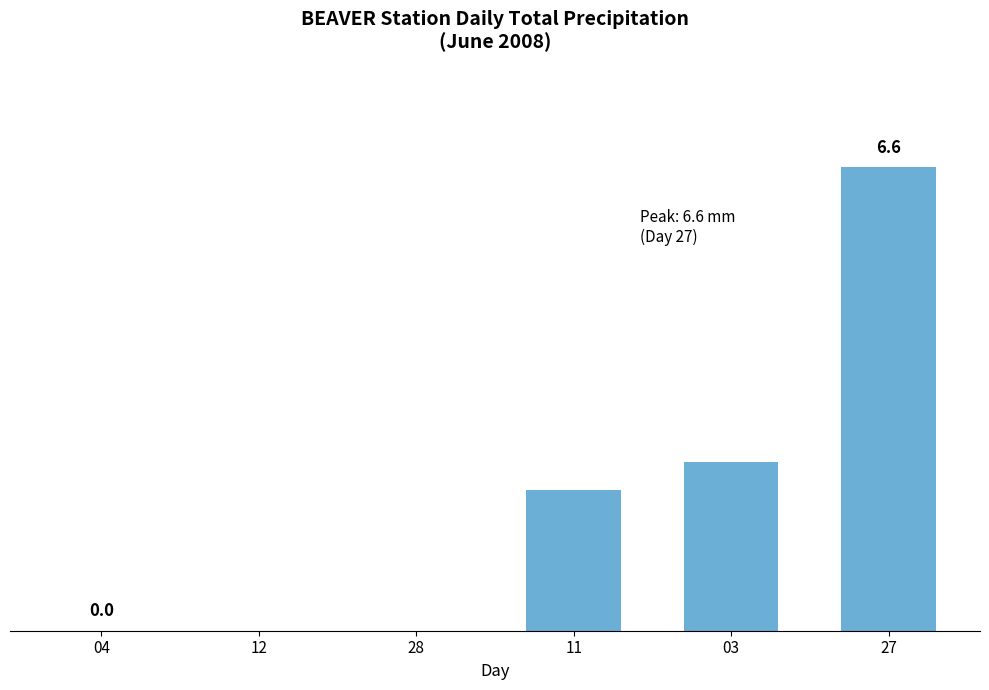

Are the bars horizontal?

No